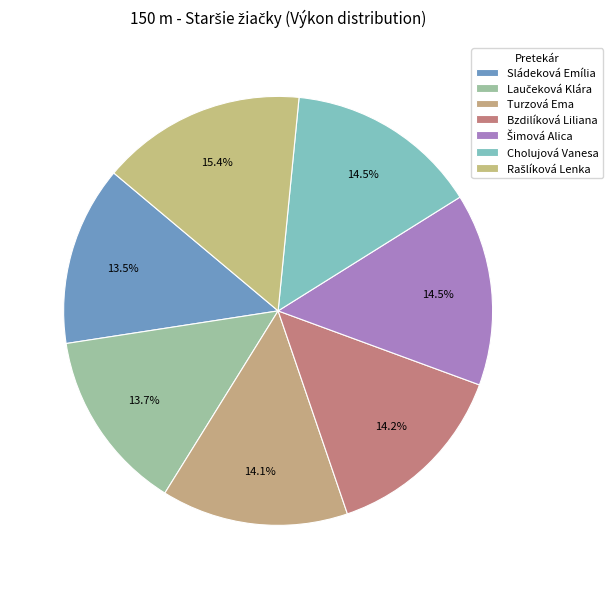

To the nearest percent, what percentage of the pie is Cholujová Vanesa?

15%